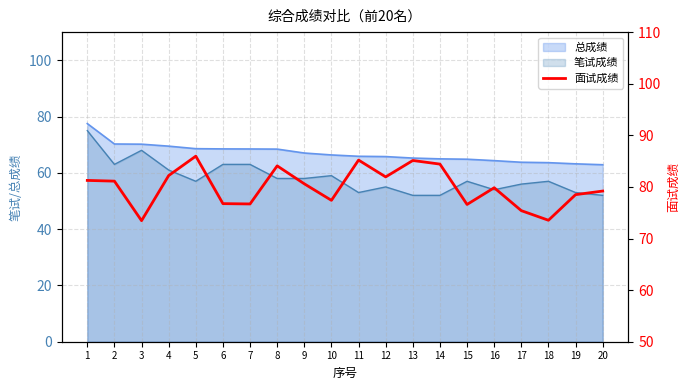

The value at 9 is 80.6. True or false?

True